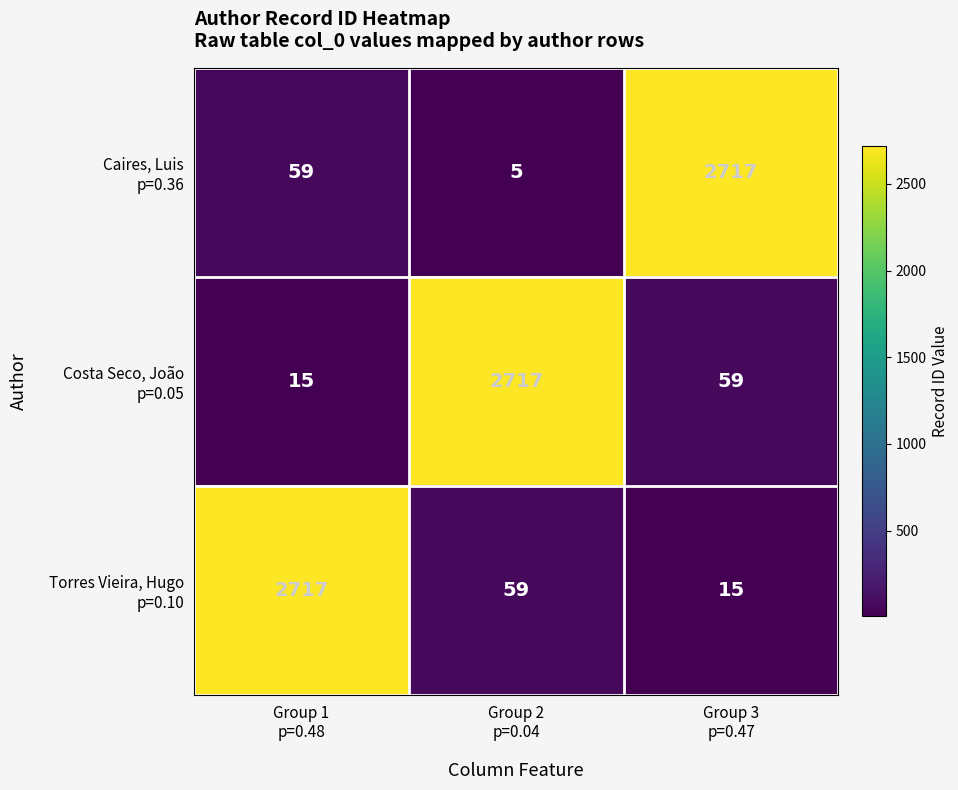

How many categories are shown in the chart?

3